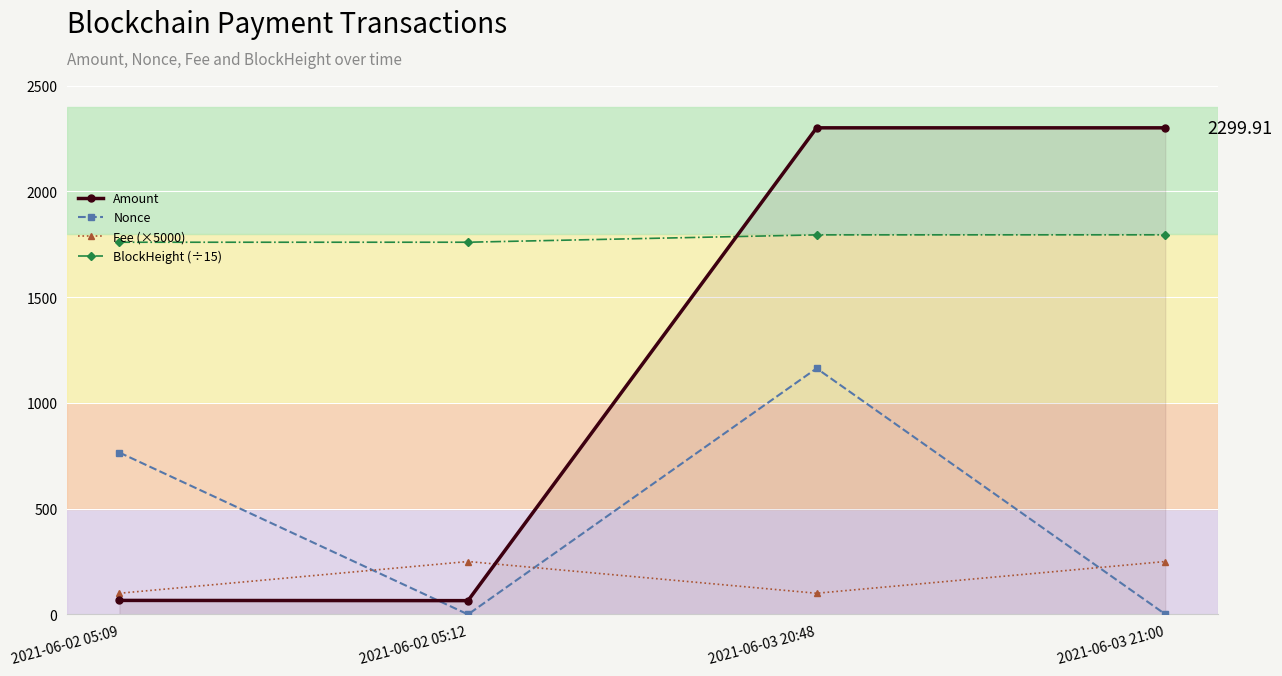

What is the value of the Fee (×5000) point at the 1st from the left?

100.0